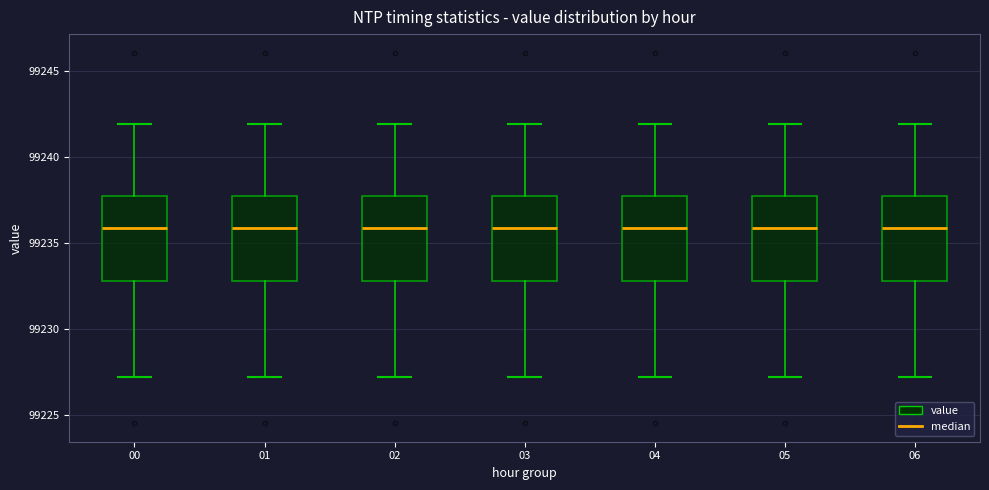

Reading left to right, transcribe this box plot: for each box, give where its median line is, the range the box spans, and where its two whiskers end, as read against the y-axis. The values are not printed on the chart, so give them approximately, as read against the axis.

00: median 99236.0, box 99233.0 to 99237.5, whiskers 99227.0 to 99242.0
01: median 99236.0, box 99233.0 to 99237.5, whiskers 99227.0 to 99242.0
02: median 99236.0, box 99233.0 to 99237.5, whiskers 99227.0 to 99242.0
03: median 99236.0, box 99233.0 to 99237.5, whiskers 99227.0 to 99242.0
04: median 99236.0, box 99233.0 to 99237.5, whiskers 99227.0 to 99242.0
05: median 99236.0, box 99233.0 to 99237.5, whiskers 99227.0 to 99242.0
06: median 99236.0, box 99233.0 to 99237.5, whiskers 99227.0 to 99242.0